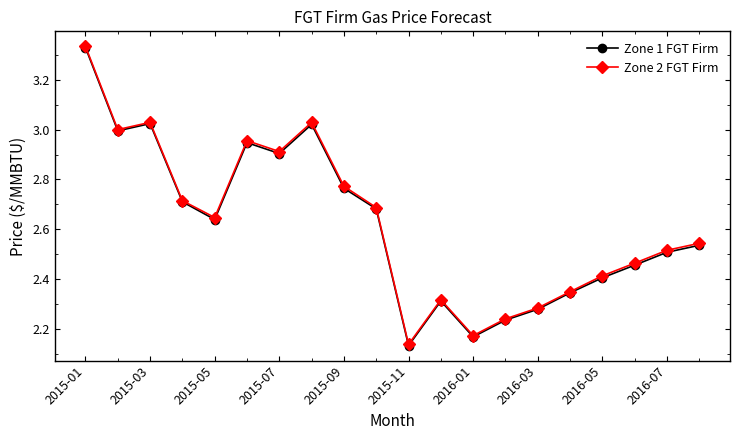

At how many categories does at least one series exceed 2?

20